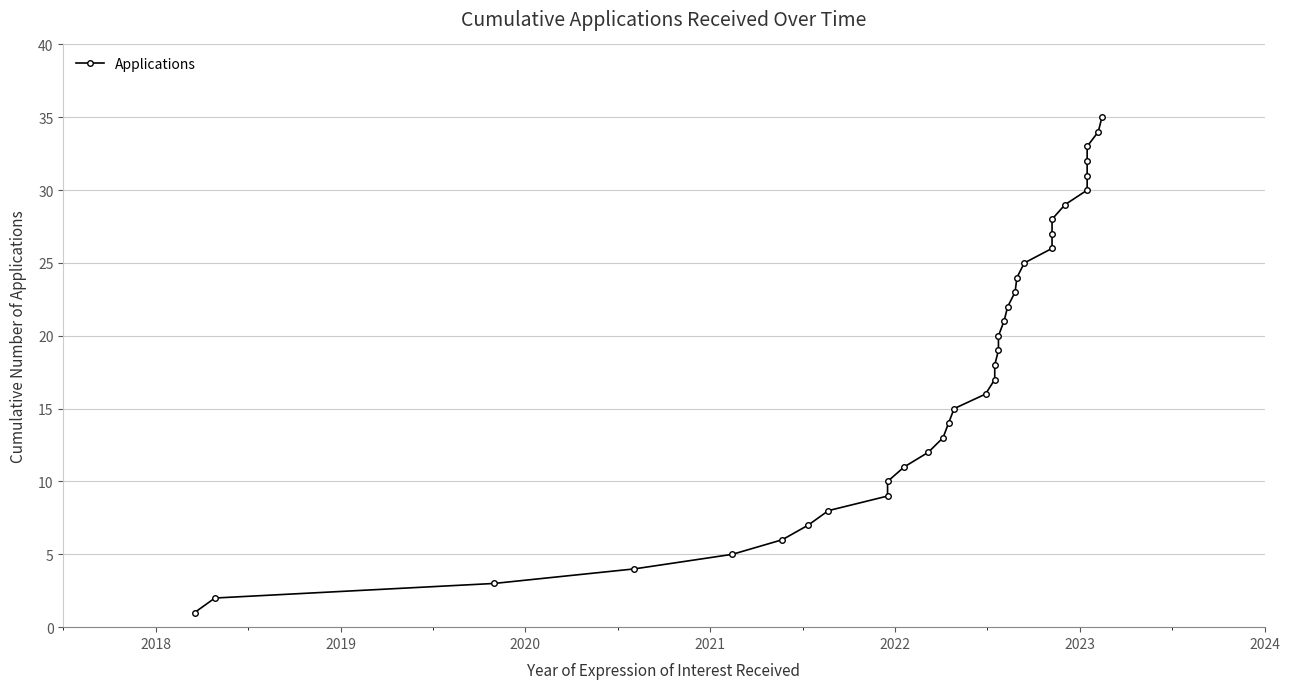

Is this an area chart (filled region under the line)?

No